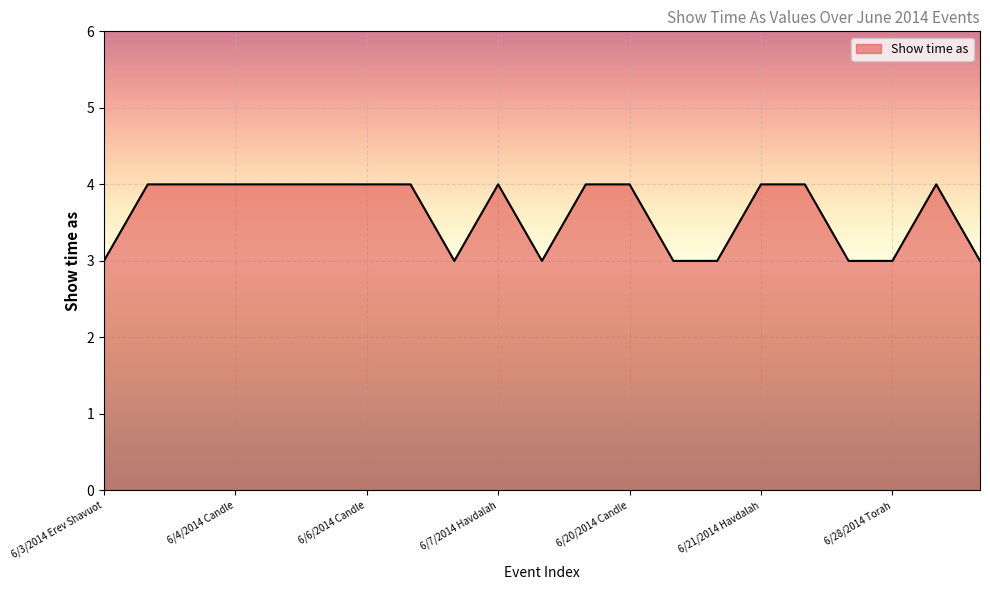

What is the smallest value displayed?

3